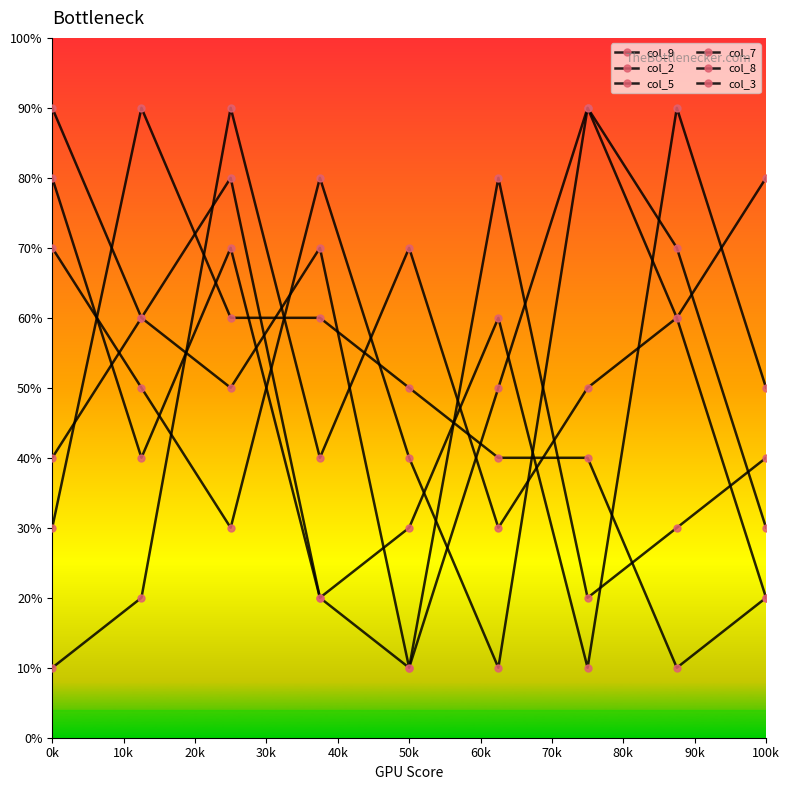

How many data points in col_3 are less than 50?

4